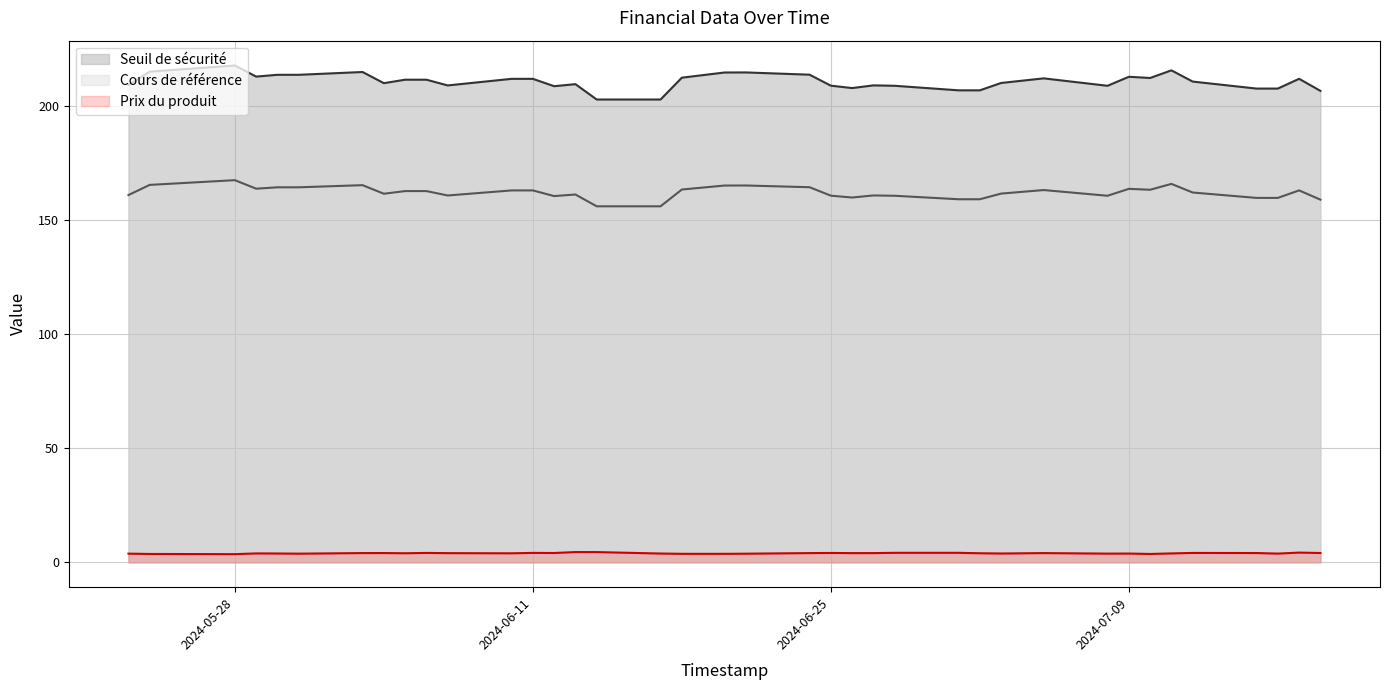

At which category is the sum across all series the highest?

2024-05-28